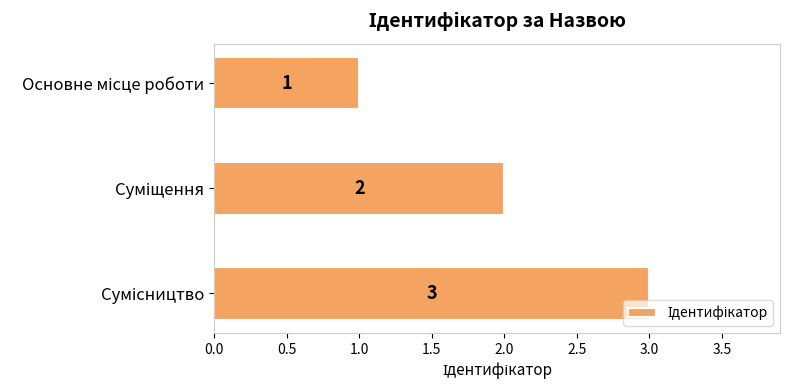

What is the greatest value displayed?

3